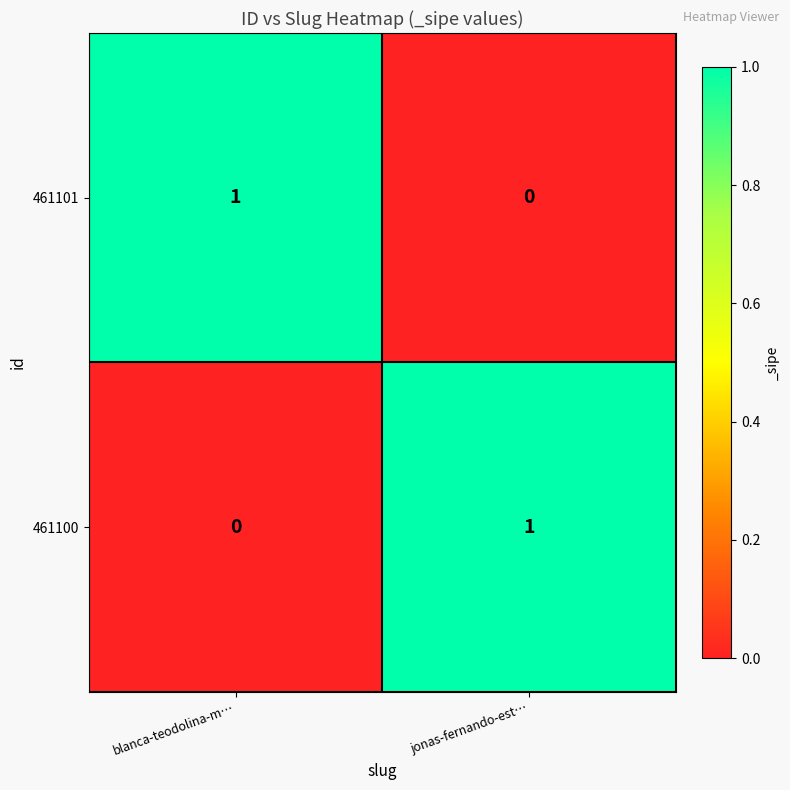

At which label does 461100 reach its peak?

jonas-fernando-est…